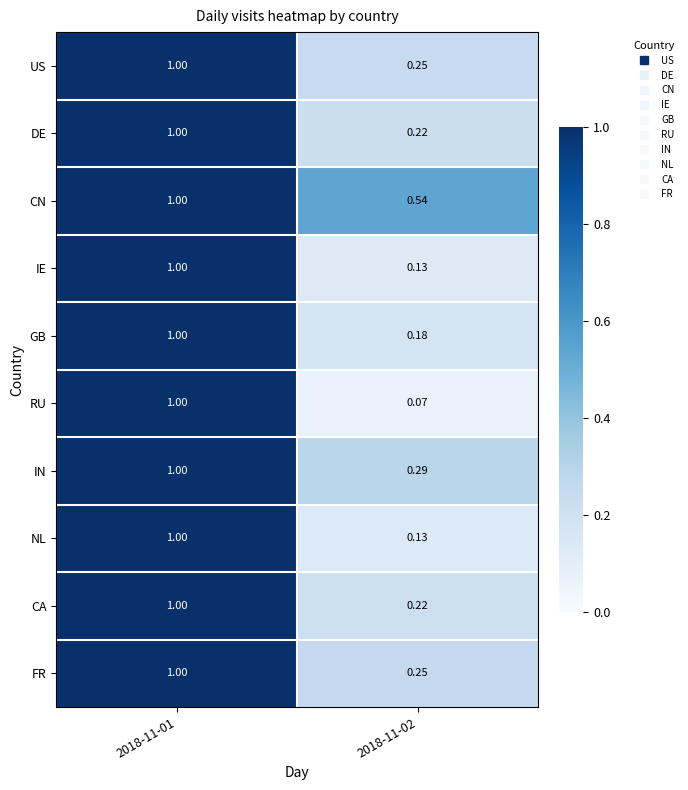

Which series changed the most between 2018-11-01 and 2018-11-02?

RU